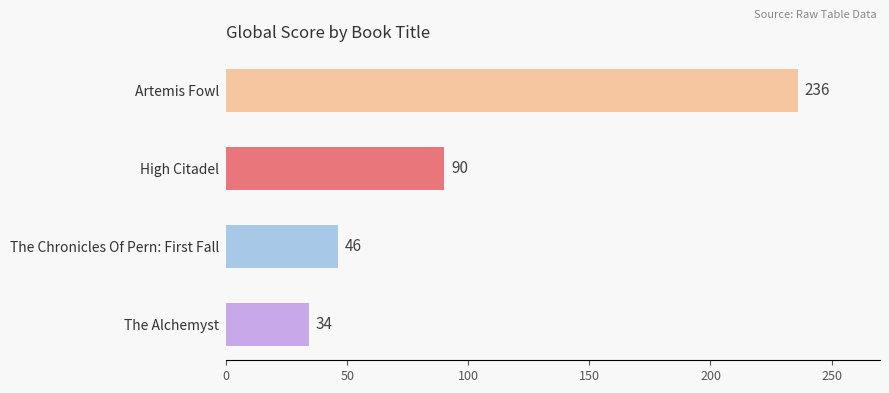

What is the average value?

102